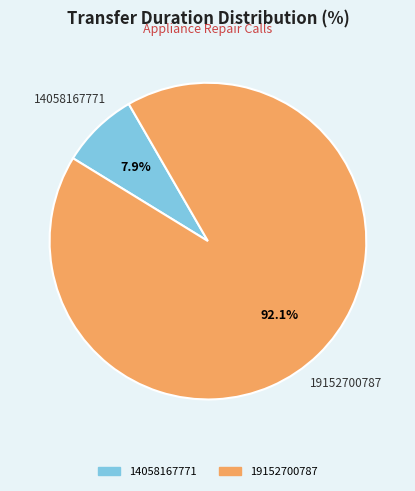

Do 14058167771 and 19152700787 together represent more than half of the pie?

Yes